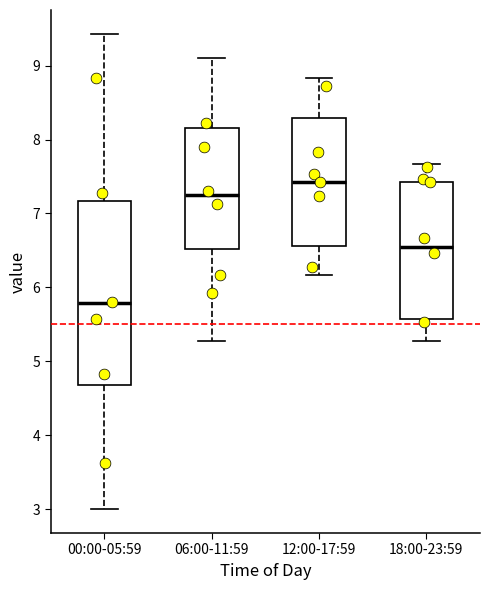

Comparing the boxes themselves (not the whiskers), which one is the tallest?

00:00-05:59